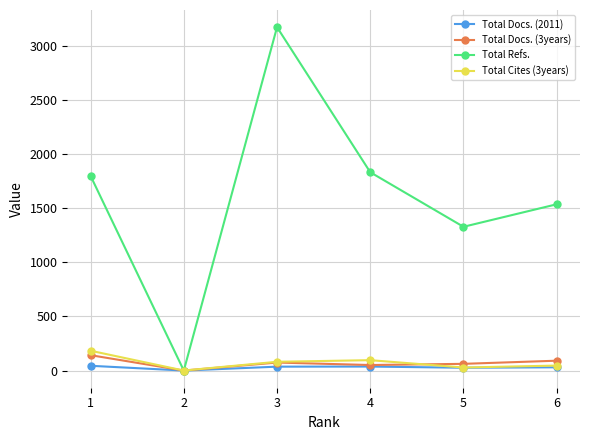

List the series in order of their peak value, highest first.

Total Refs., Total Cites (3years), Total Docs. (3years), Total Docs. (2011)